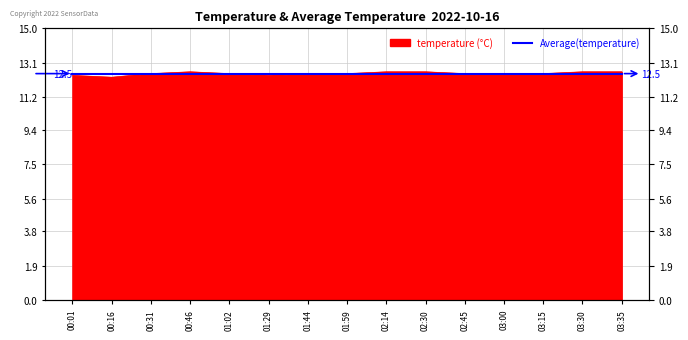

What is the sum of the values at 00:16 and 01:59?

24.8